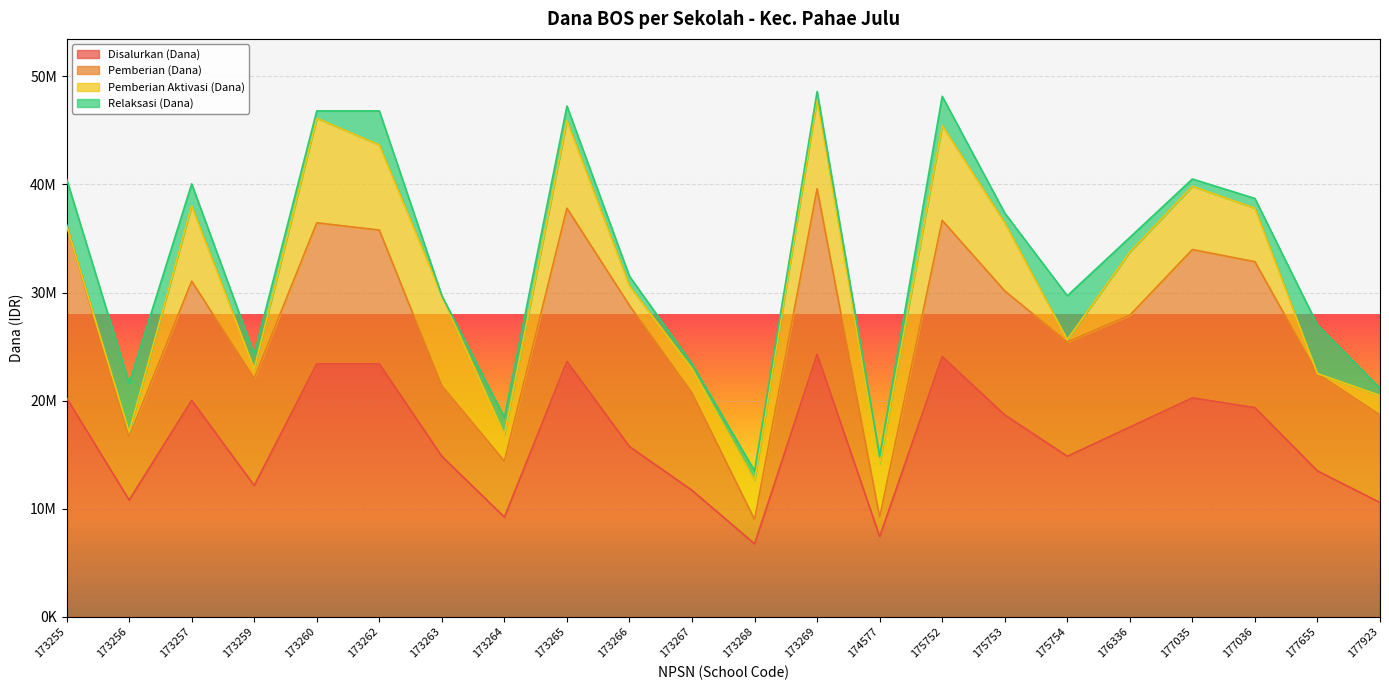

Which series changed the most between 173260 and 177035?

Pemberian Aktivasi (Dana)